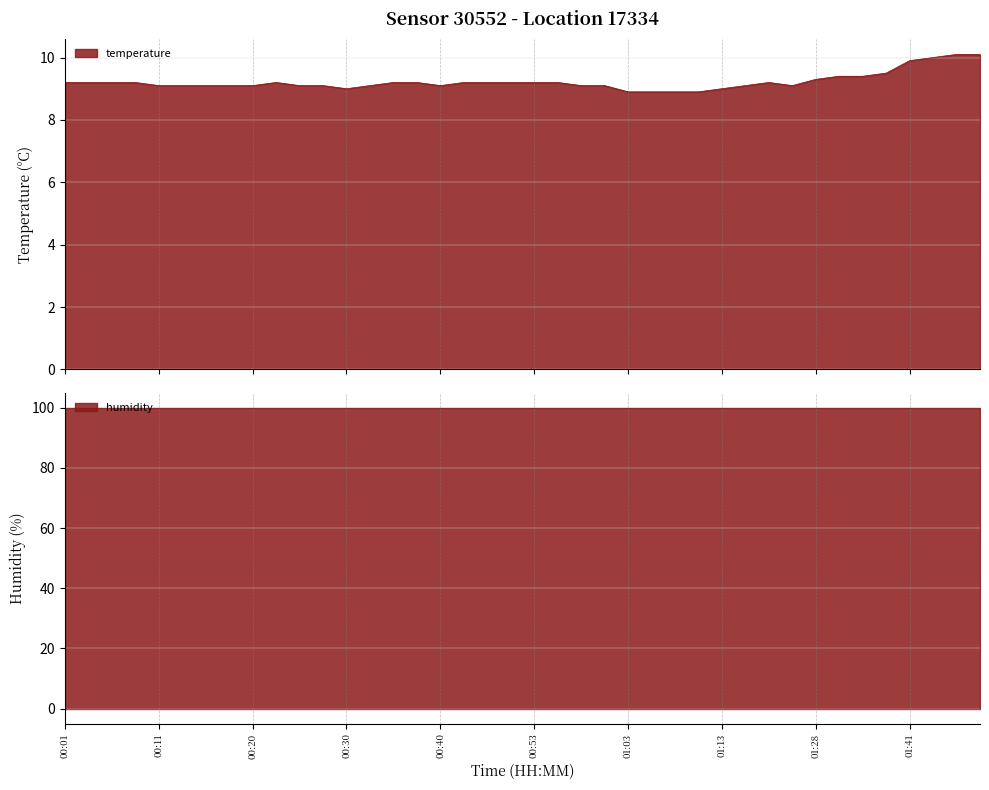

What is the lowest value of the temperature series?

8.9